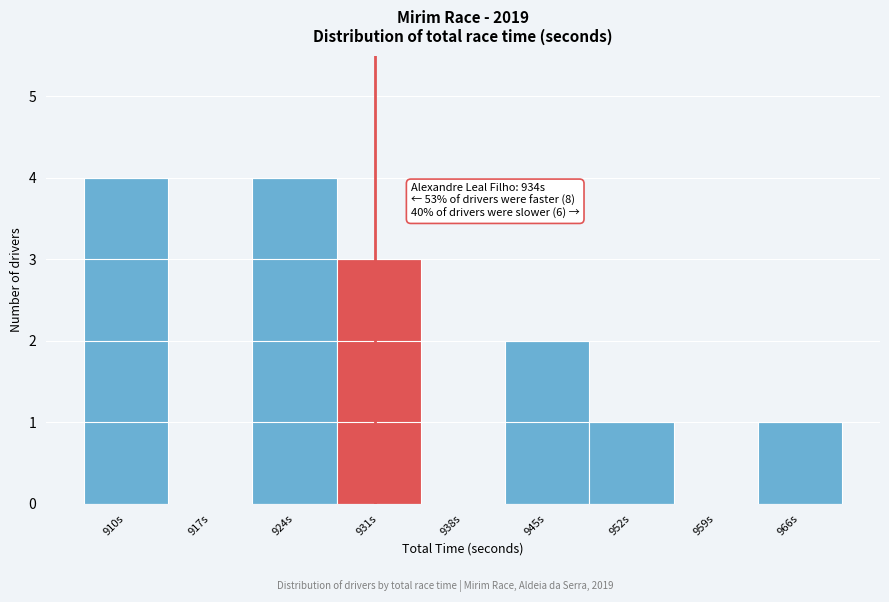

Reading left to right, what are all the values shown in this chart?

910s=4	917s=0	924s=4	931s=3	938s=0	945s=2	952s=1	959s=0	966s=1